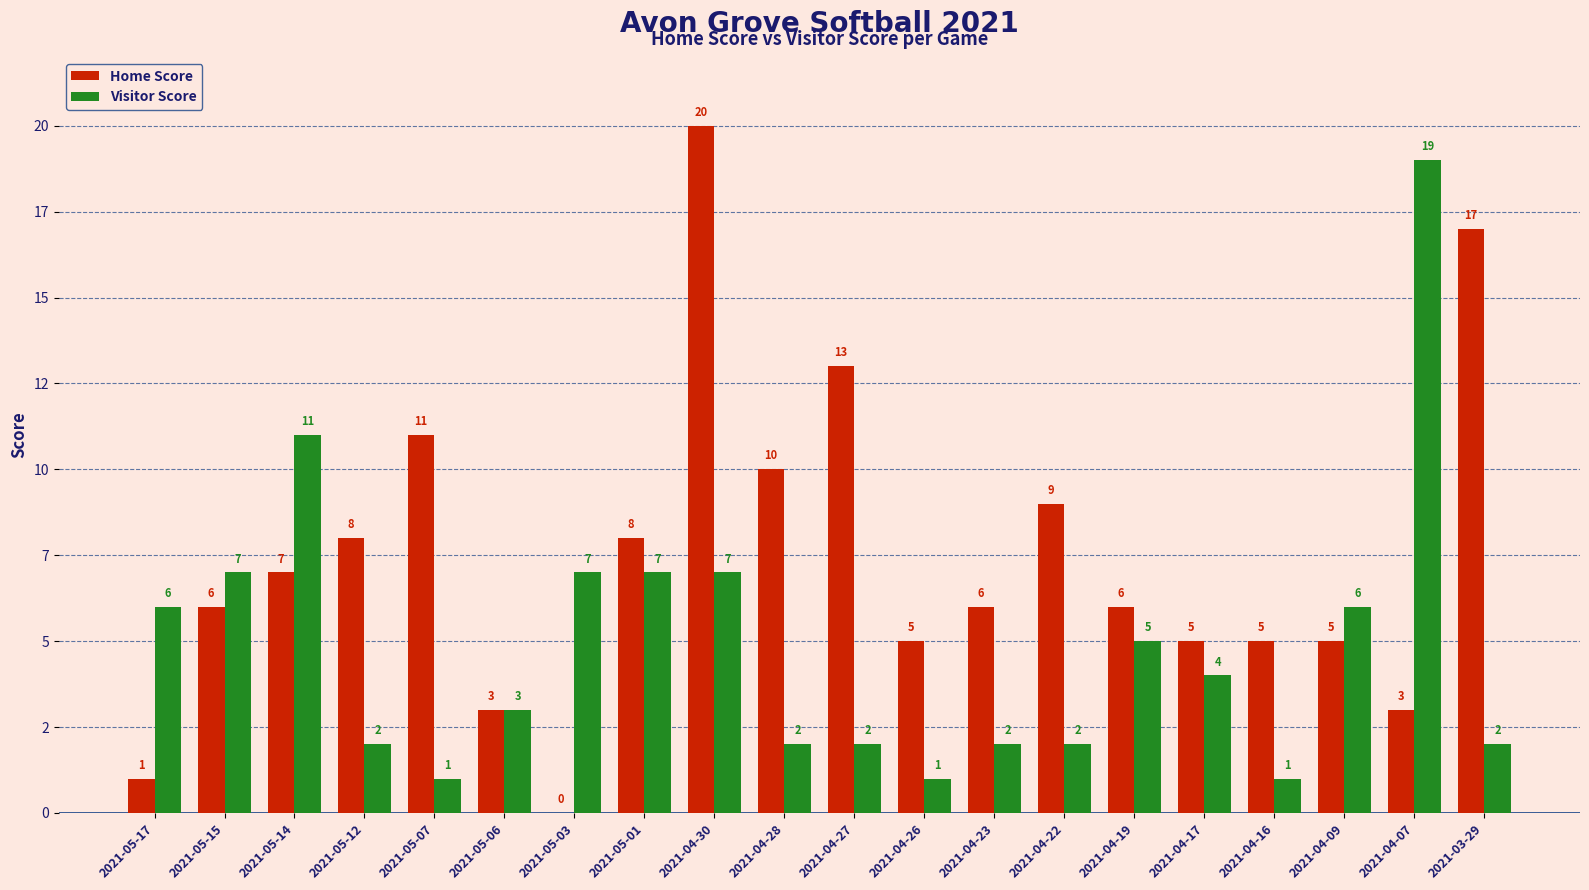

Which category has the highest value in the Visitor Score series?

2021-04-07